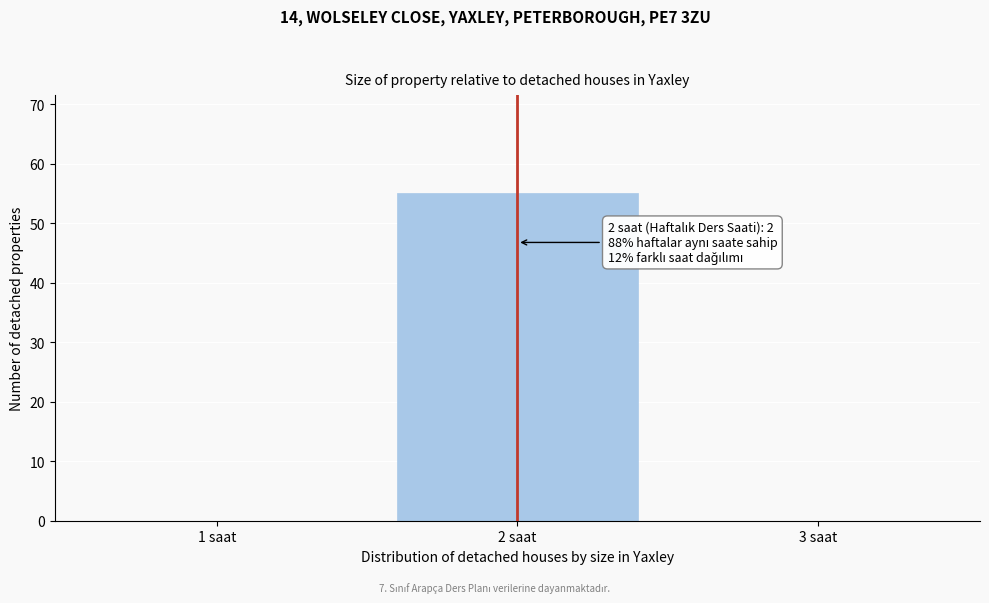

Which range on the x-axis has the tallest bar?

1.5 to 2.5